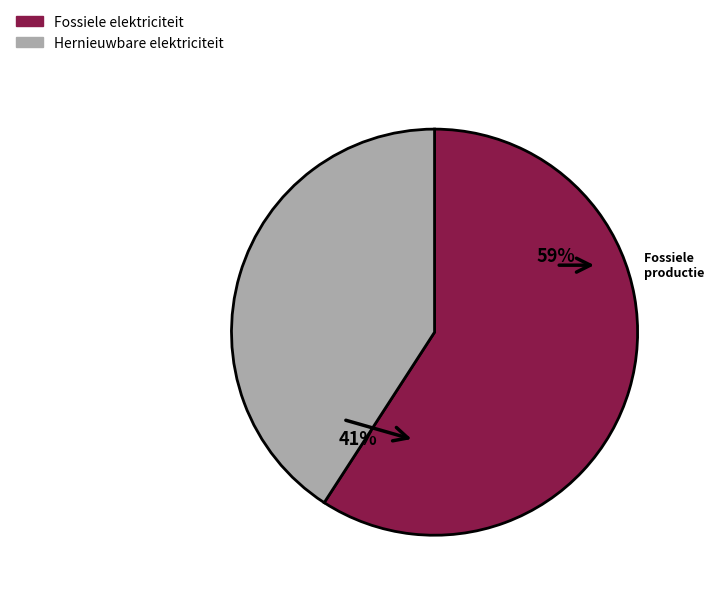

To the nearest percent, what is the difference between the largest and smallest slice percentages?

18%